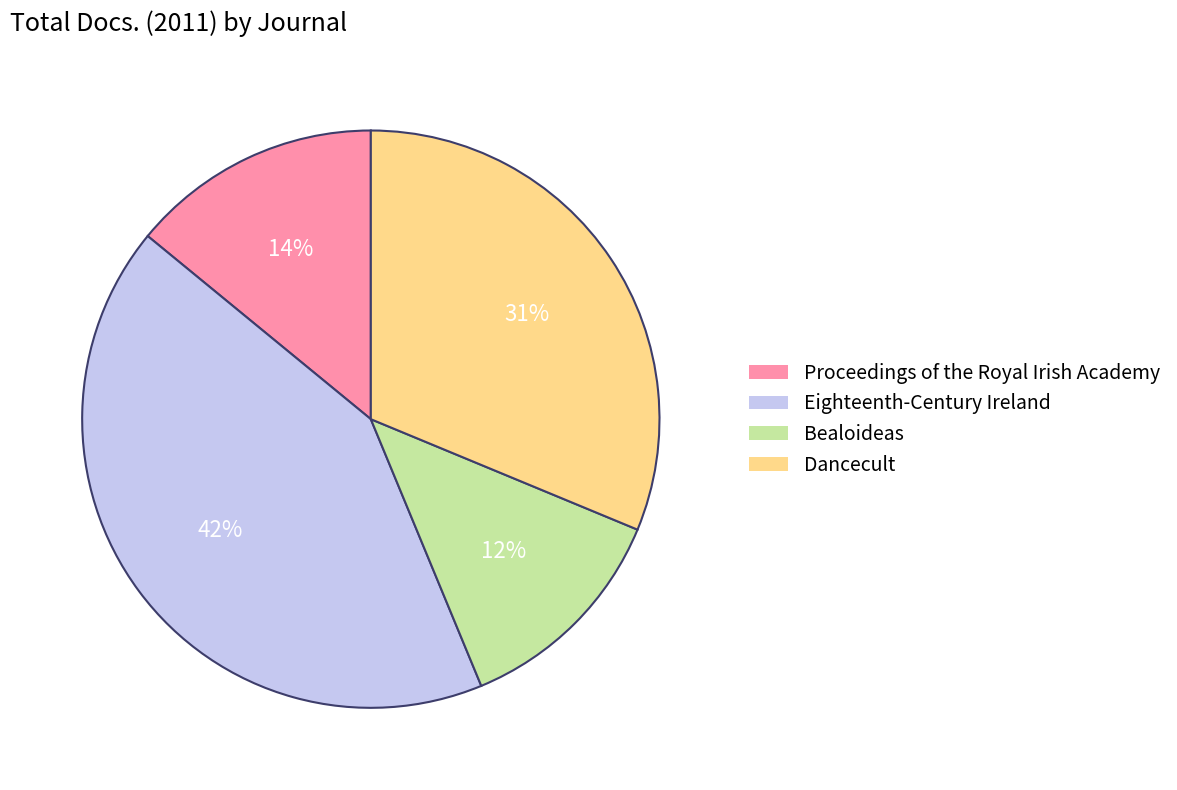

Rank the categories by value from lowest to highest.

Bealoideas, Proceedings of the Royal Irish Academy, Dancecult, Eighteenth-Century Ireland